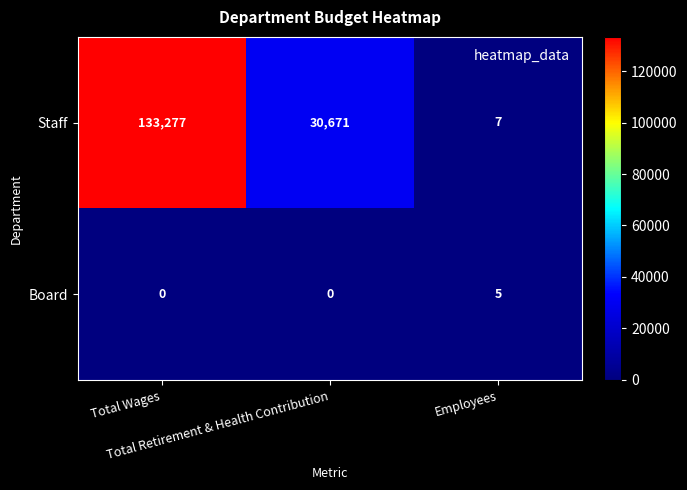

Which series has the widest spread of values?

Staff